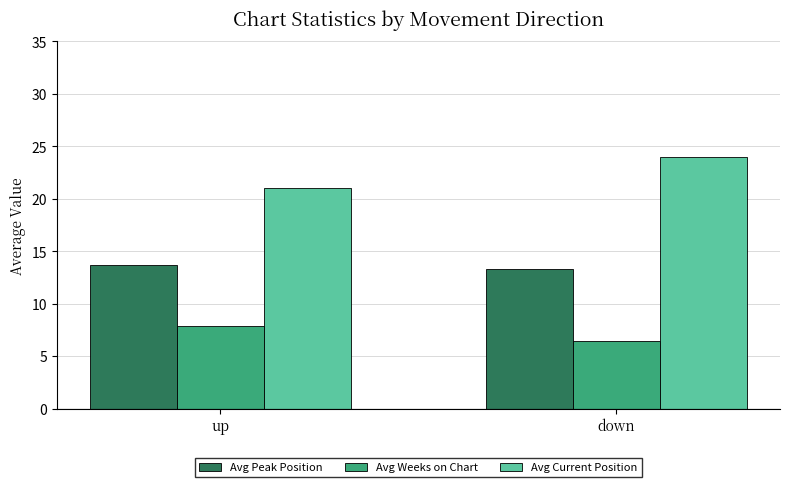

Reading right to left, list all the values displayed in this chart.

Avg Peak Position: 13.3	13.7
Avg Weeks on Chart: 6.4	7.9
Avg Current Position: 24.0	21.0